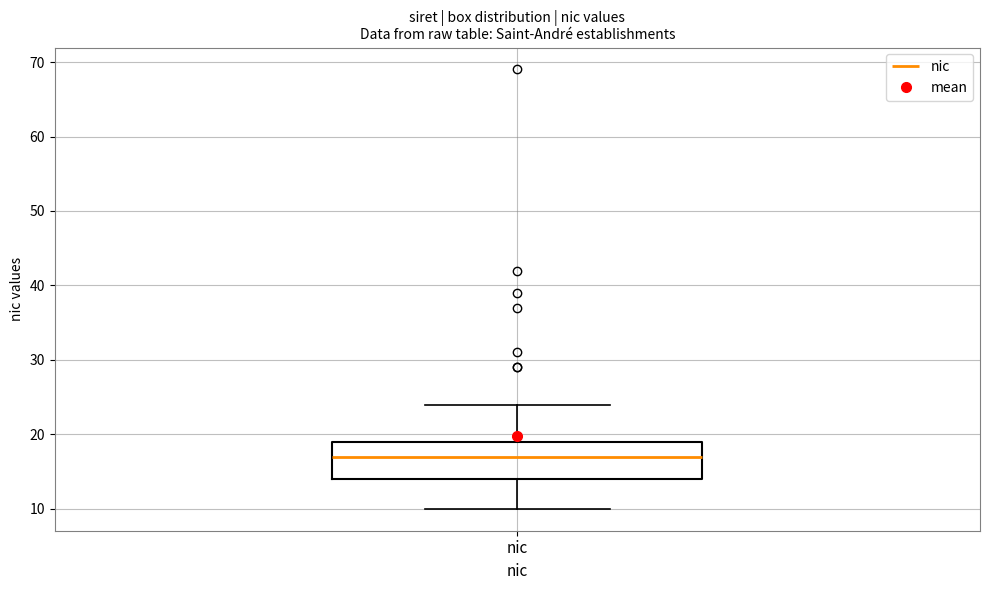

Where is the upper edge of the box for nic on the y-axis? The values are not printed on the chart, so give them approximately, as read against the axis.

19